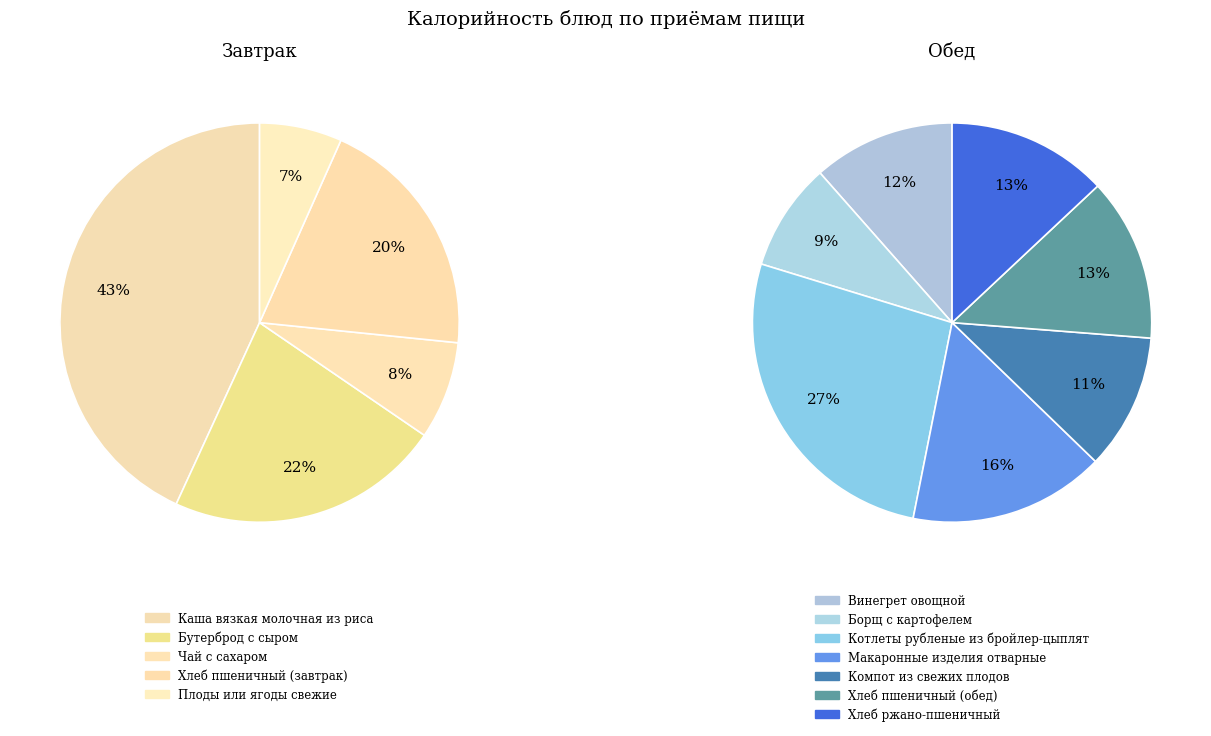

Which category has the biggest portion of the pie?

Каша вязкая молочная из риса